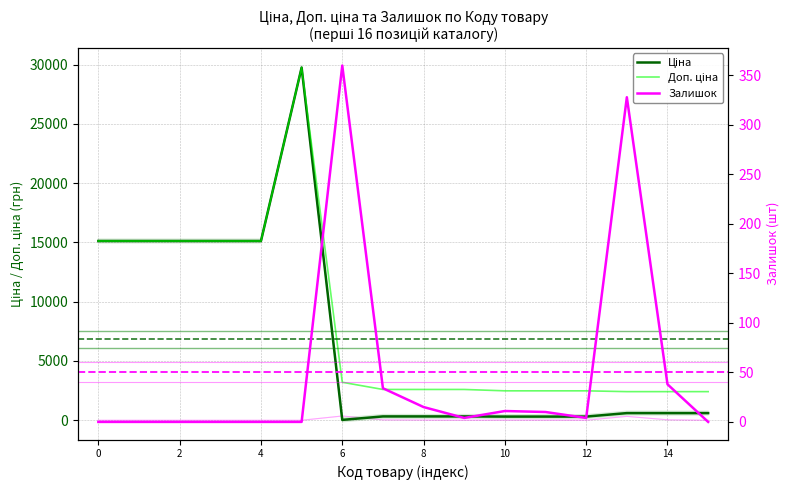

Rank the series by their average value, from highest to lowest.

Доп. ціна, Ціна, Залишок